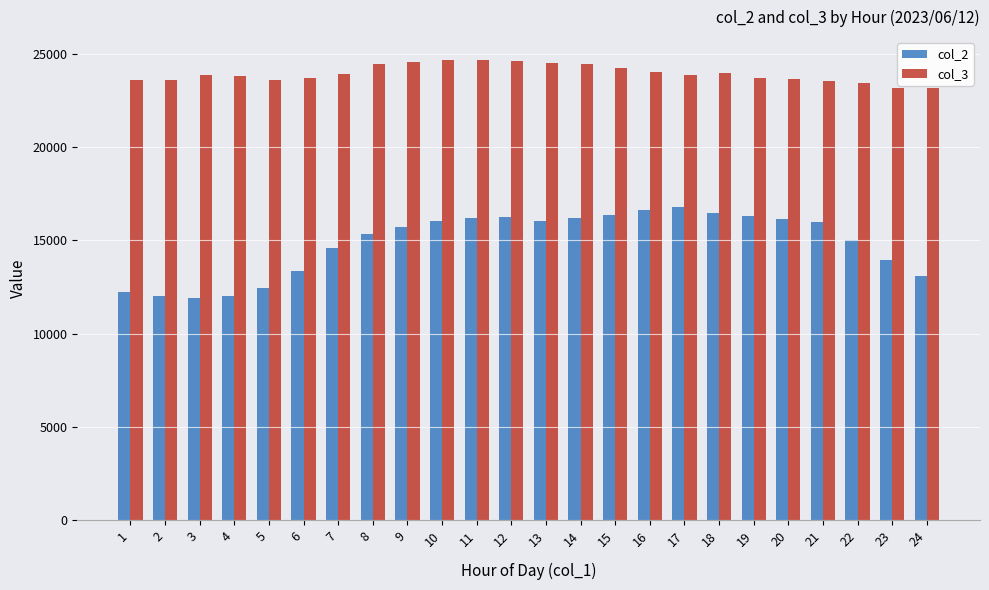

What is the difference between the highest and lowest values at 1?

11374